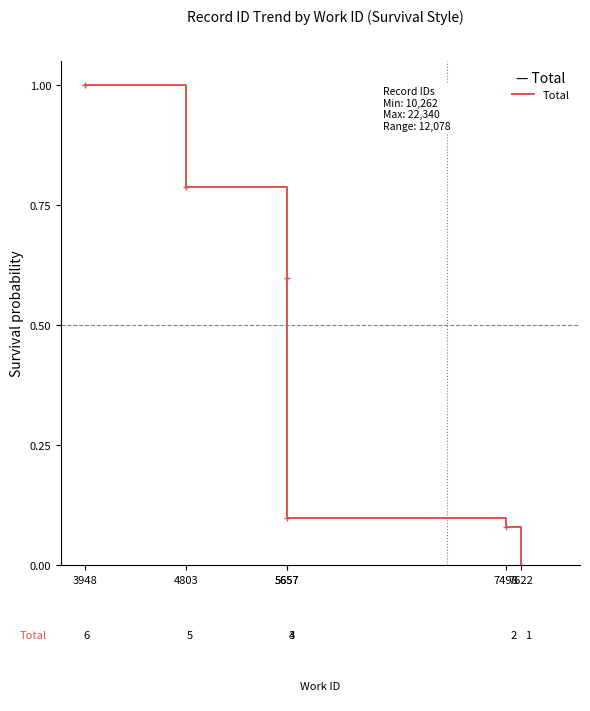

Rank the categories by value from highest to lowest.

3948, 4803, 5657, 5657, 7498, 7622